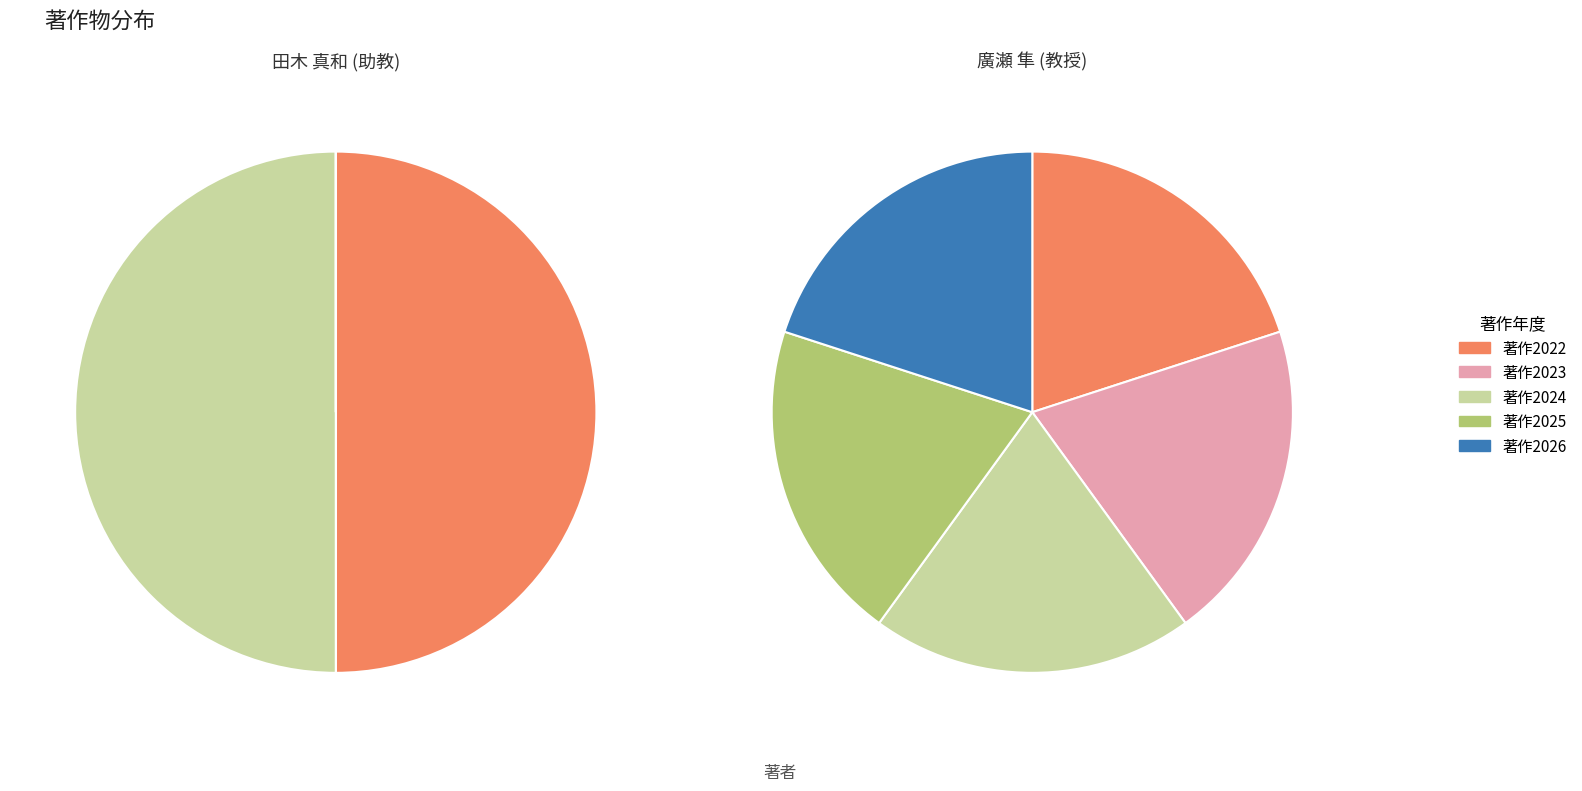

How many slices are in this pie chart?

2